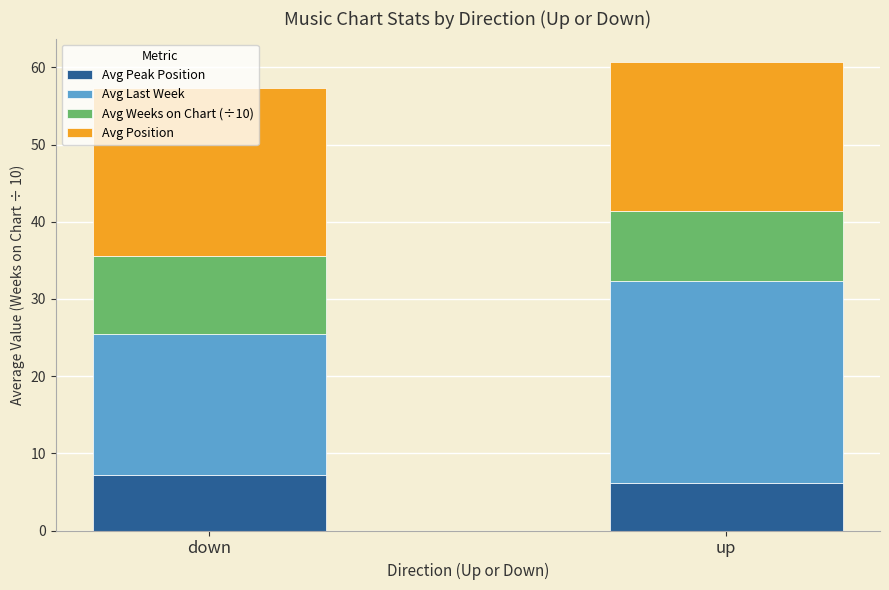

True or false: Avg Peak Position has a value of 6.1 at up.

True